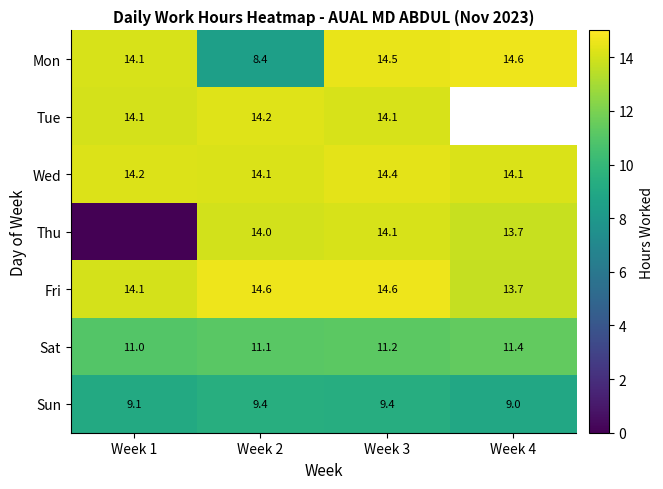

How many data points in Fri are above 14?

3